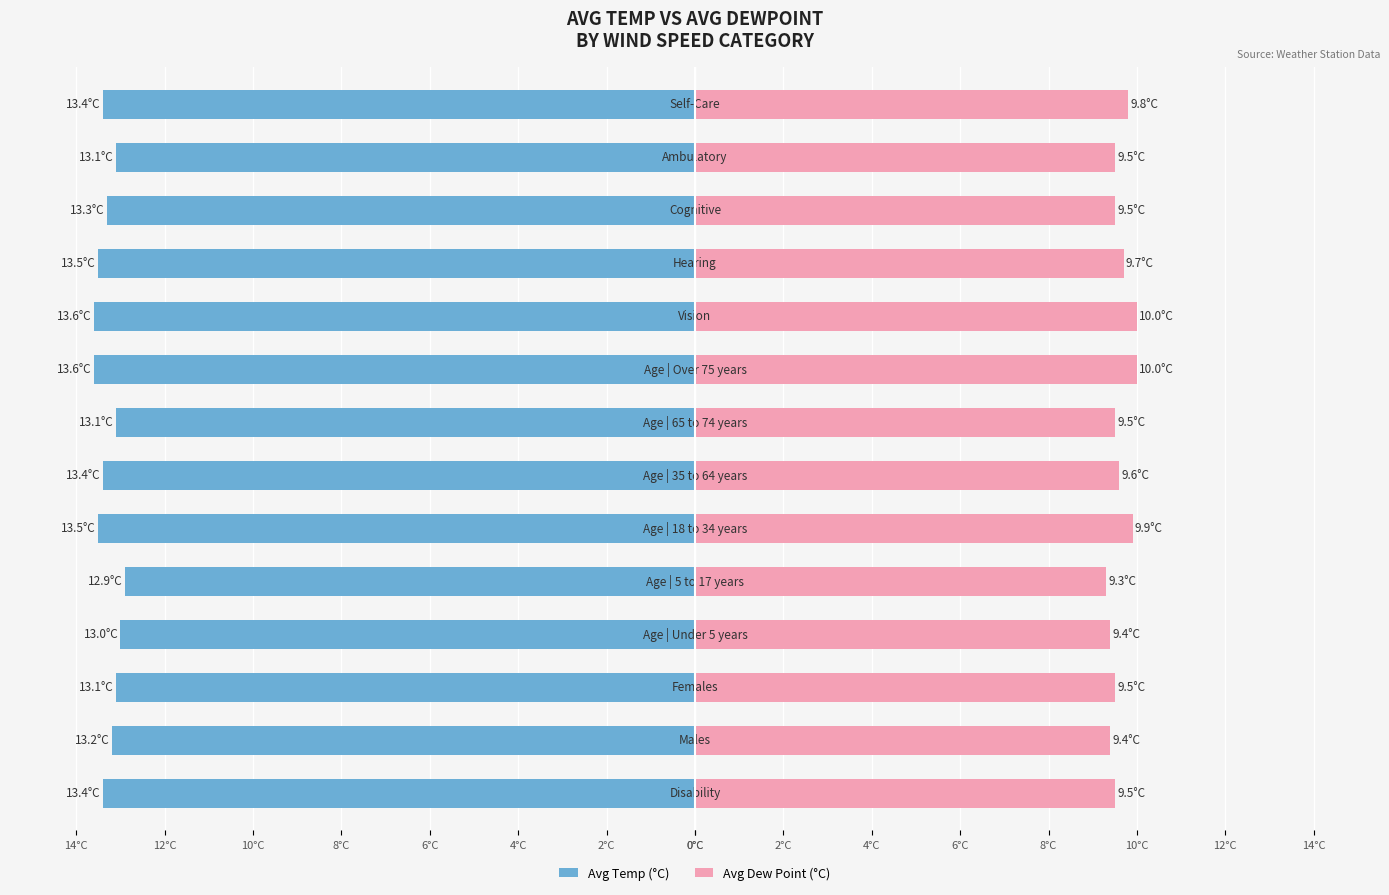

Reading right to left, list all the values displayed in this chart.

Avg Temp (°C): 10°C=-13.4	8°C=-13.1	6°C=-13.3	4°C=-13.5	2°C=-13.6	0°C=-13.6	14°C=-13.1	12°C=-13.4	10°C=-13.5	8°C=-12.9	6°C=-13.0	4°C=-13.1	2°C=-13.2	0°C=-13.4
Avg Dew Point (°C): 10°C=9.8	8°C=9.5	6°C=9.5	4°C=9.7	2°C=10.0	0°C=10.0	14°C=9.5	12°C=9.6	10°C=9.9	8°C=9.3	6°C=9.4	4°C=9.5	2°C=9.4	0°C=9.5